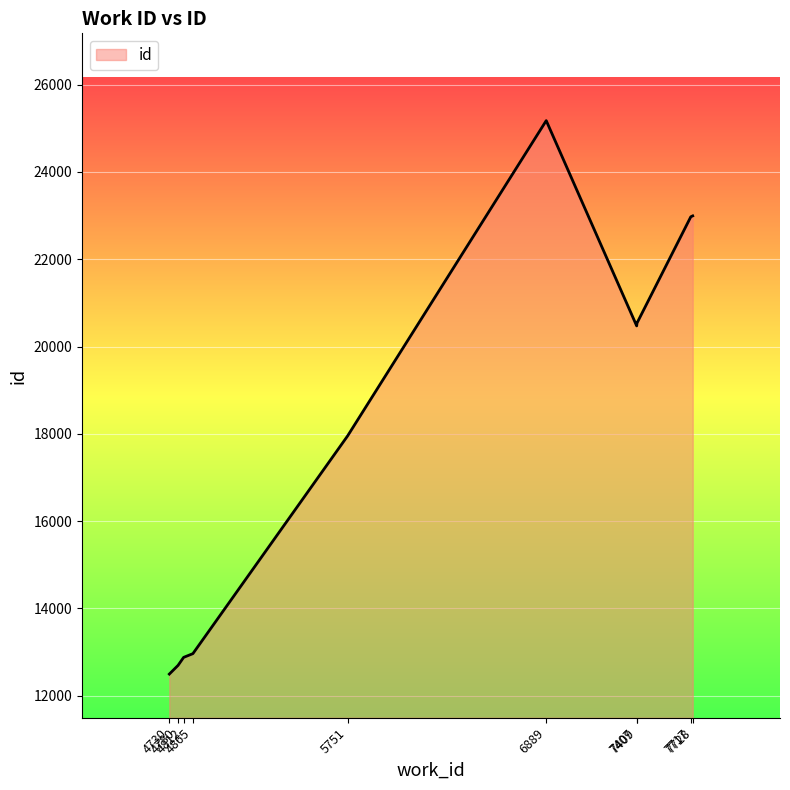

What is the difference between the maximum and second lowest values?

12480